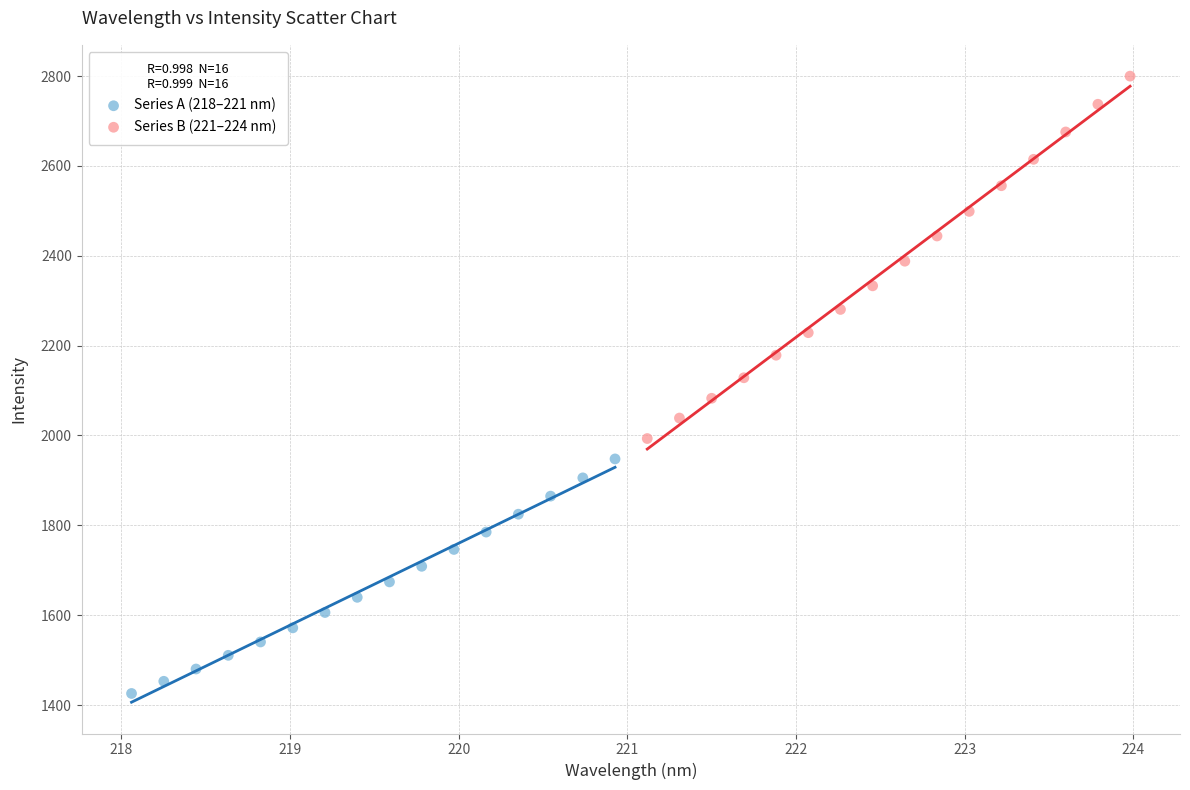

Which series reaches the minimum Y coordinate?

Series A (218–221 nm)